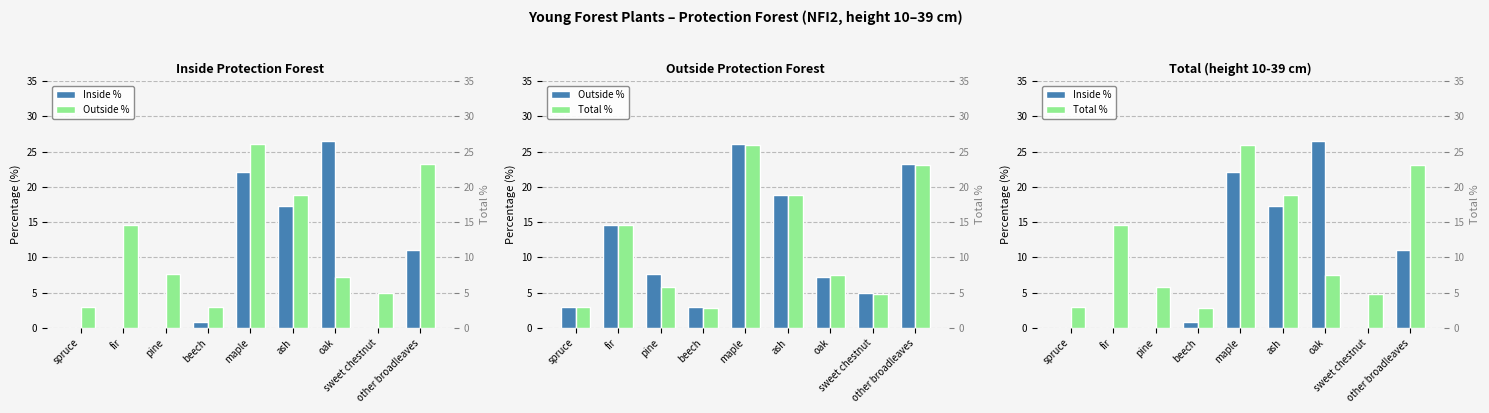

What is the sum of the Outside % values at maple and sweet chestnut?

31.0